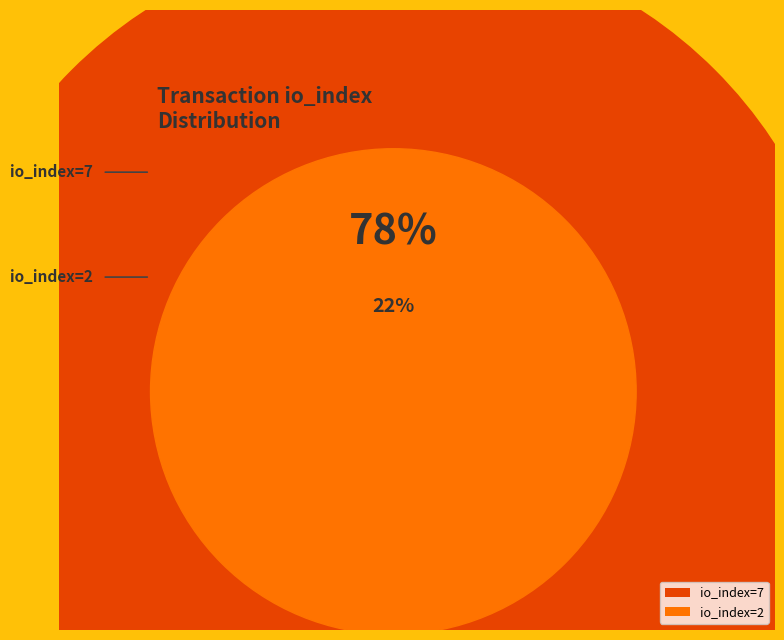

What percentage is NOT represented by io_index=2?

77.8%